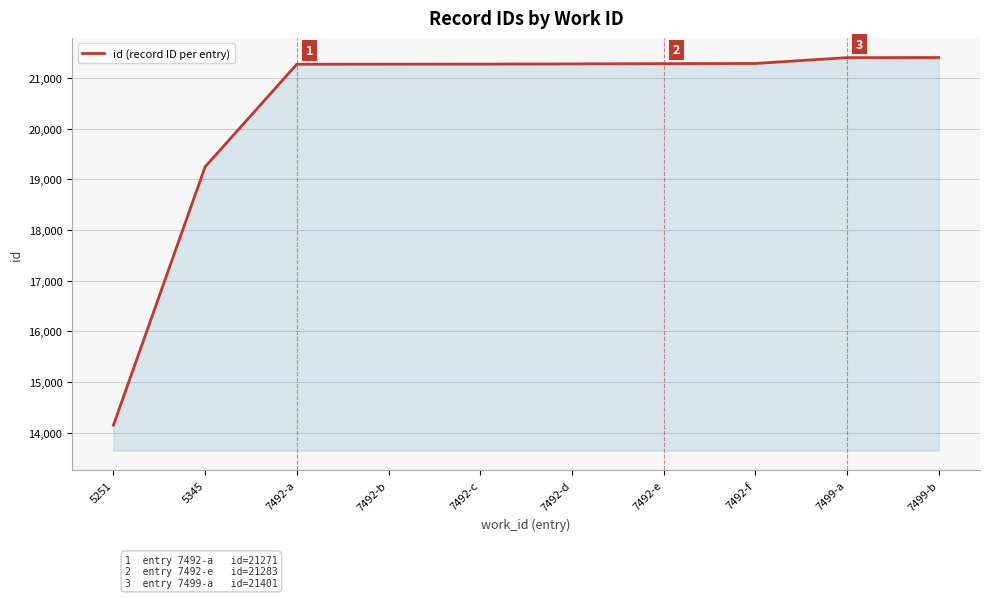

What value does the data have at 7492-d, to the nearest 50?

21300